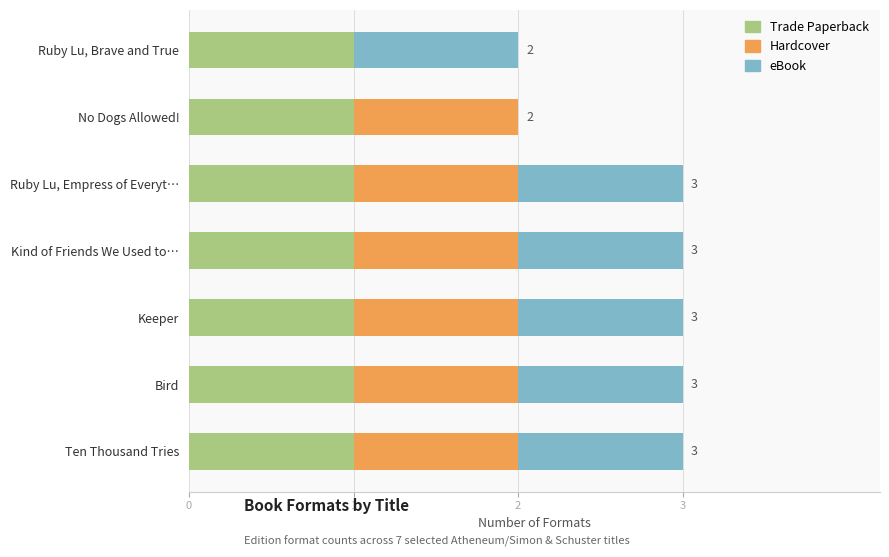

What is the total value across all series at Kind of Friends We Used to…?

3